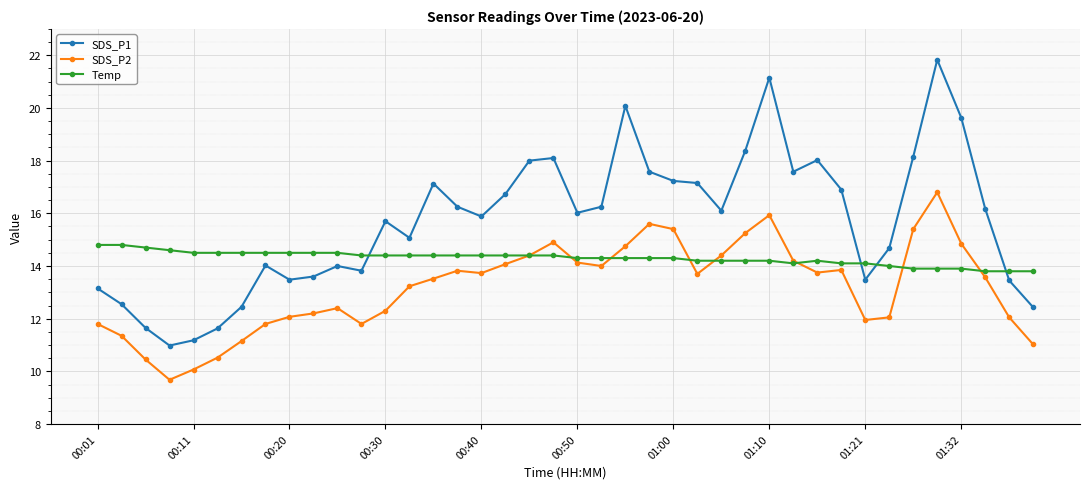

True or false: SDS_P2 and SDS_P1 intersect in this chart.

False